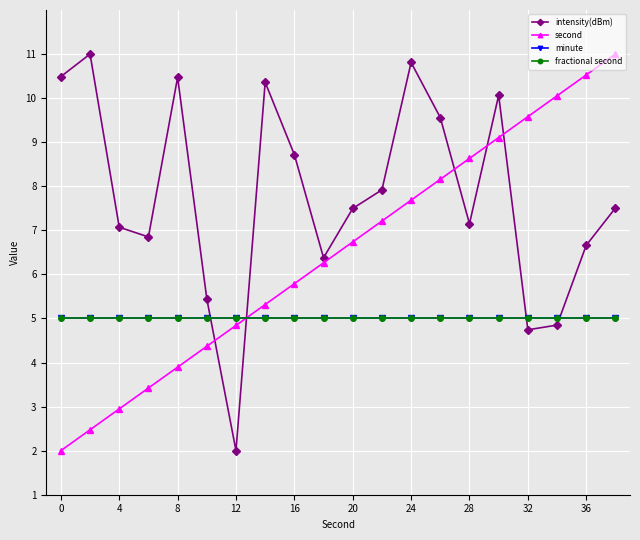

Is this an area chart (filled region under the line)?

No